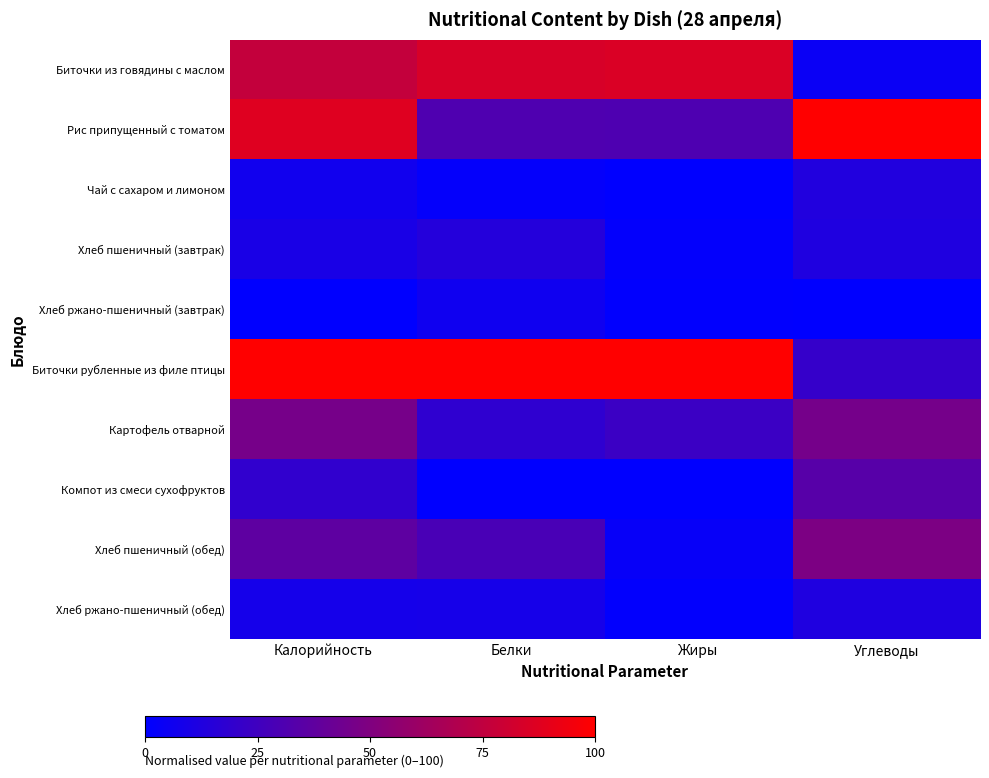

What is the spread (max minus min) of values at Белки?

100.0